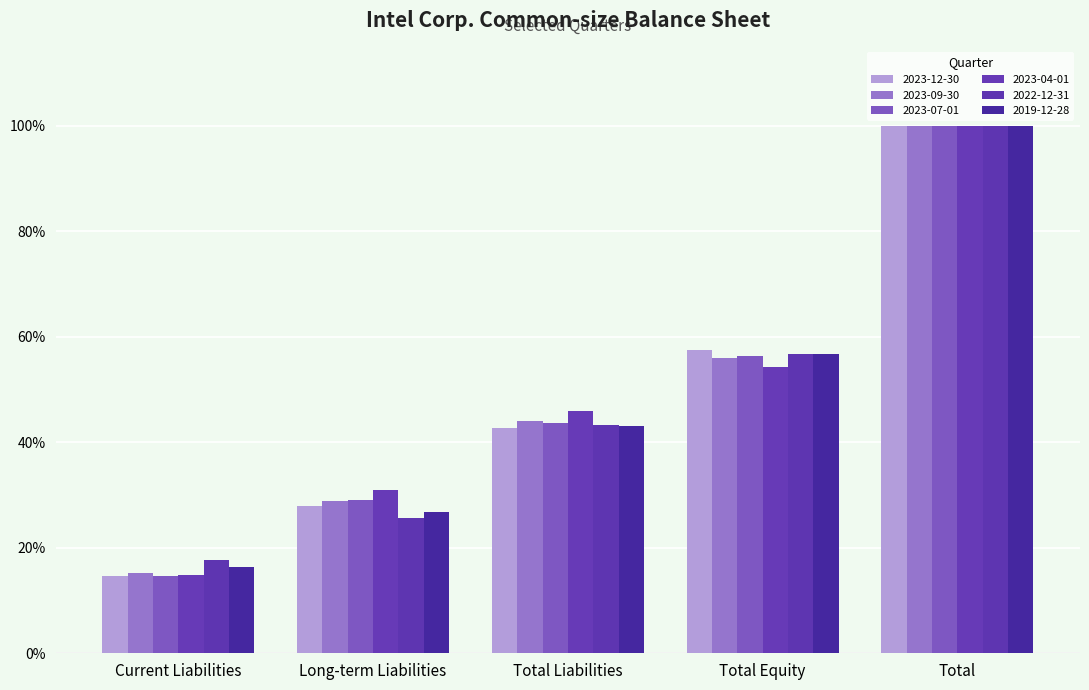

Does the chart contain stacked bars?

No